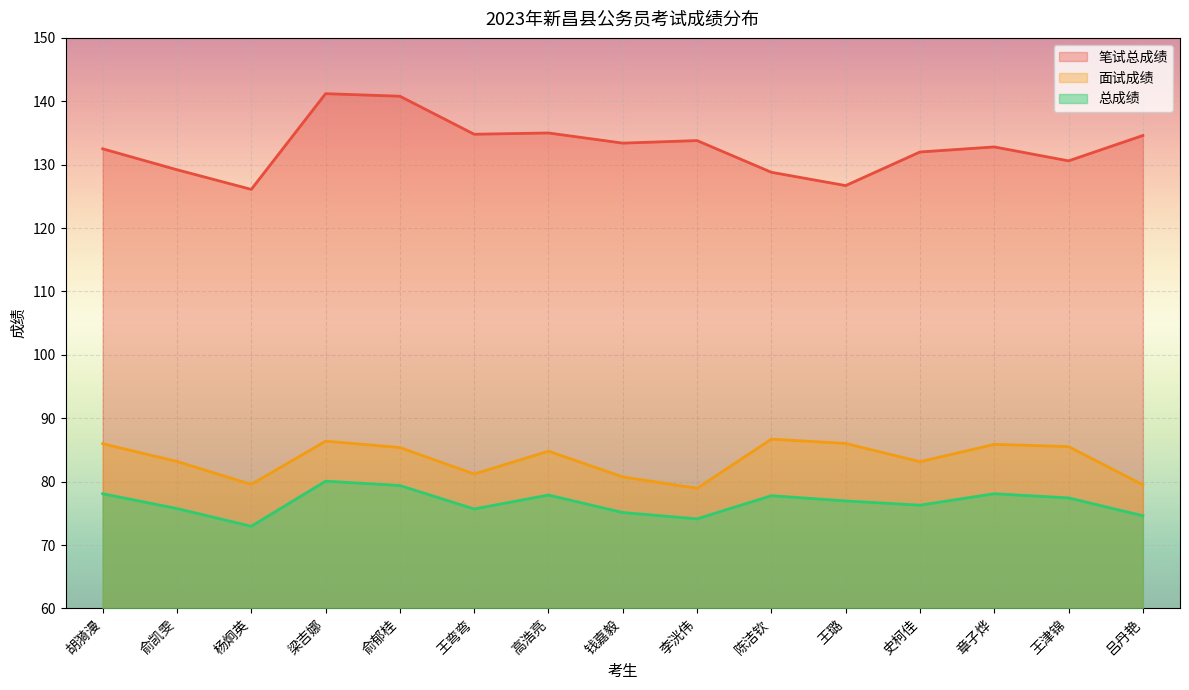

Which series has the widest spread of values?

笔试总成绩